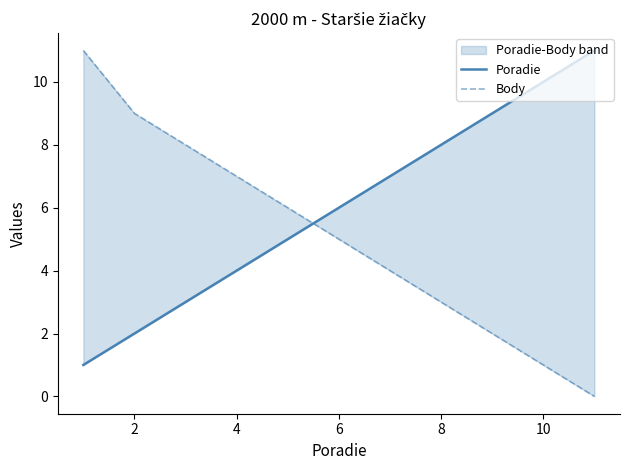

Is this an area chart (filled region under the line)?

No